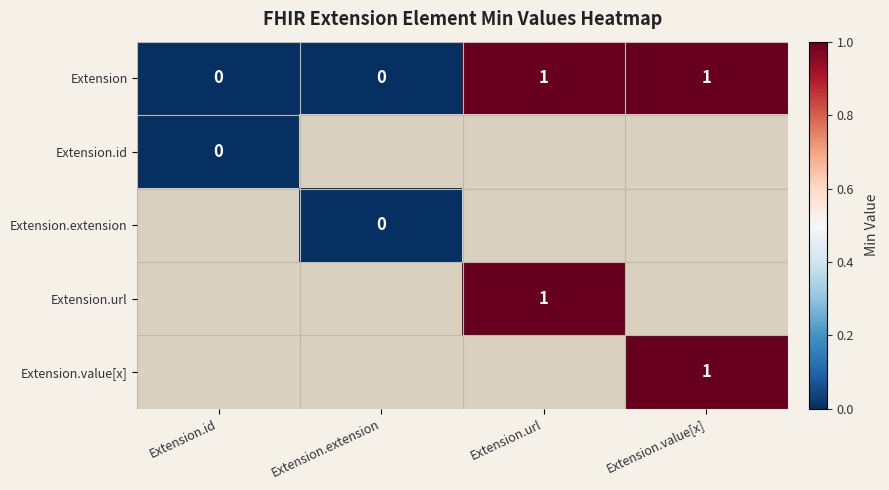

The Extension series shows 0 at Extension.url. True or false?

False